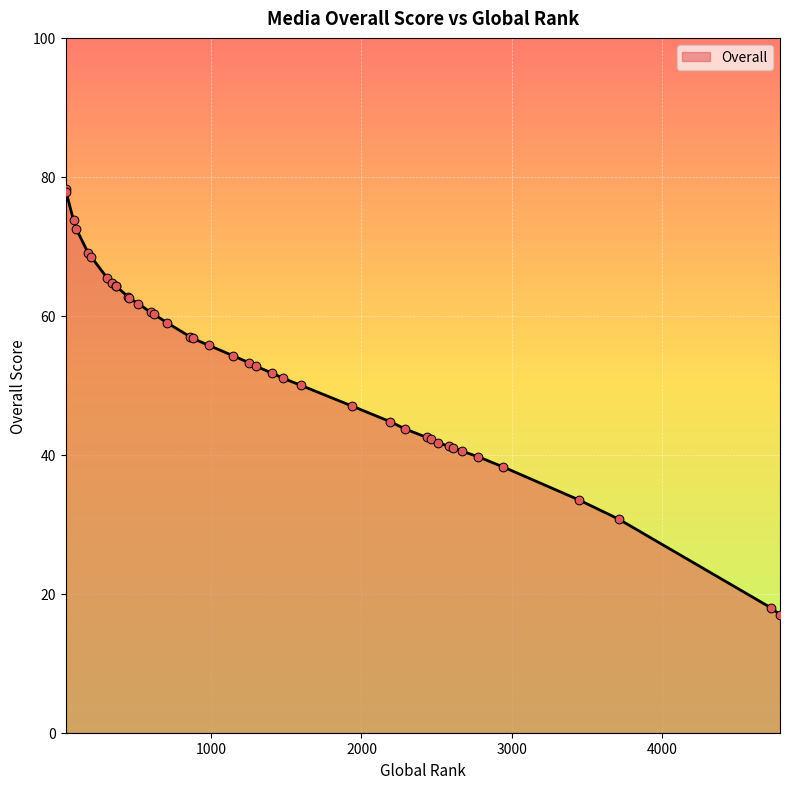

Which has a higher value, 369 or 2434?

369